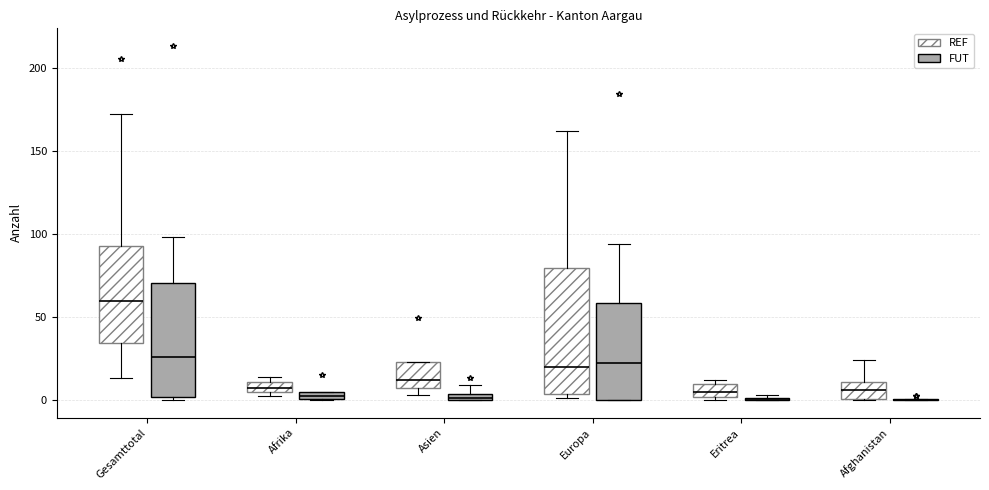

Comparing the boxes themselves (not the whiskers), which one is the tallest?

Europa (REF)